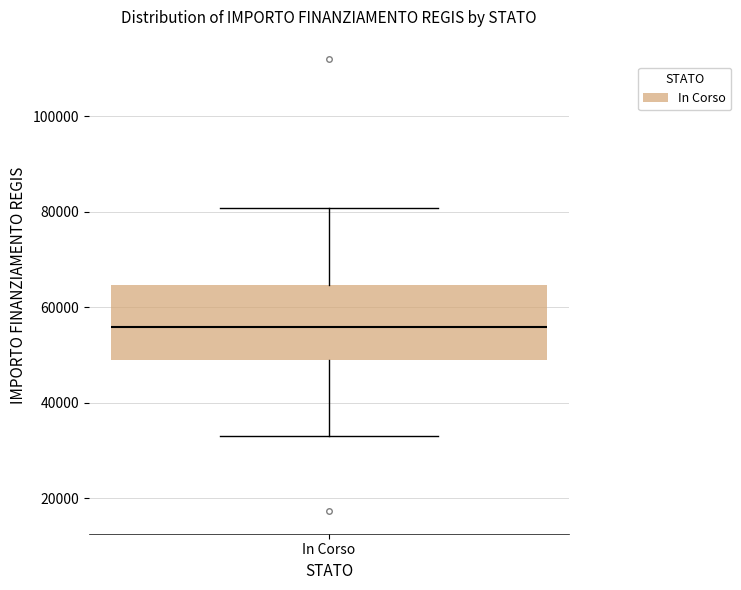

Transcribe this box plot: give where the median line is, the range the box spans, and where the two whiskers end, as read against the y-axis. The values are not printed on the chart, so give them approximately, as read against the axis.

median 56000, box 50000 to 64000, whiskers 32000 to 80000